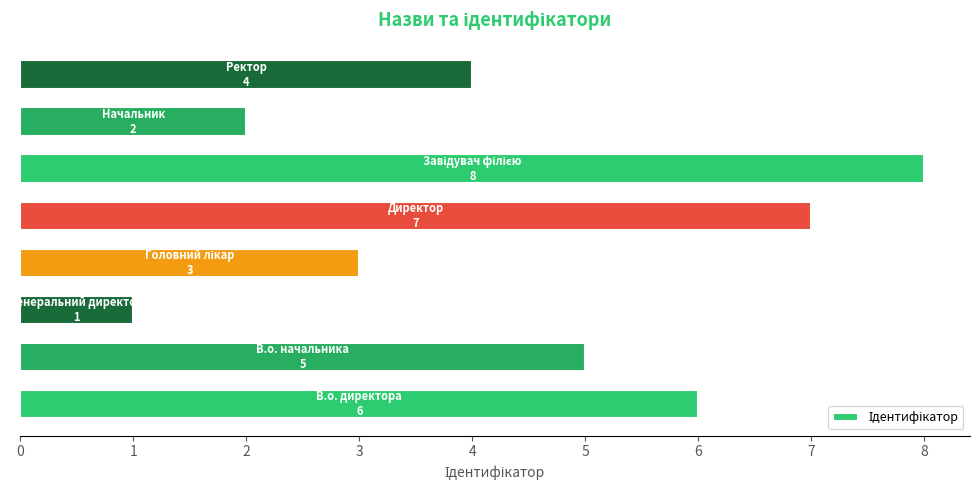

What is the difference between the second highest and minimum values?

6